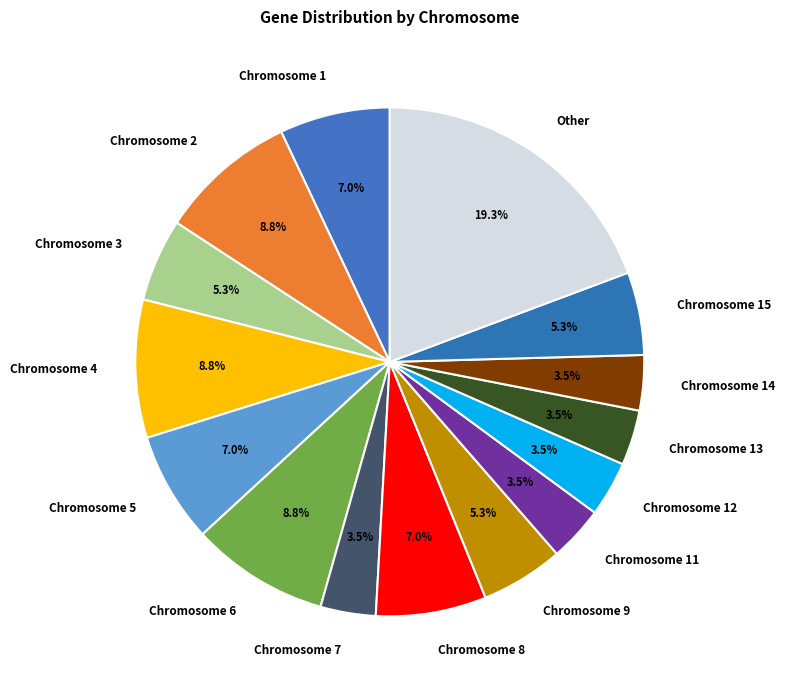

What percentage is NOT represented by Chromosome 13?

96.5%